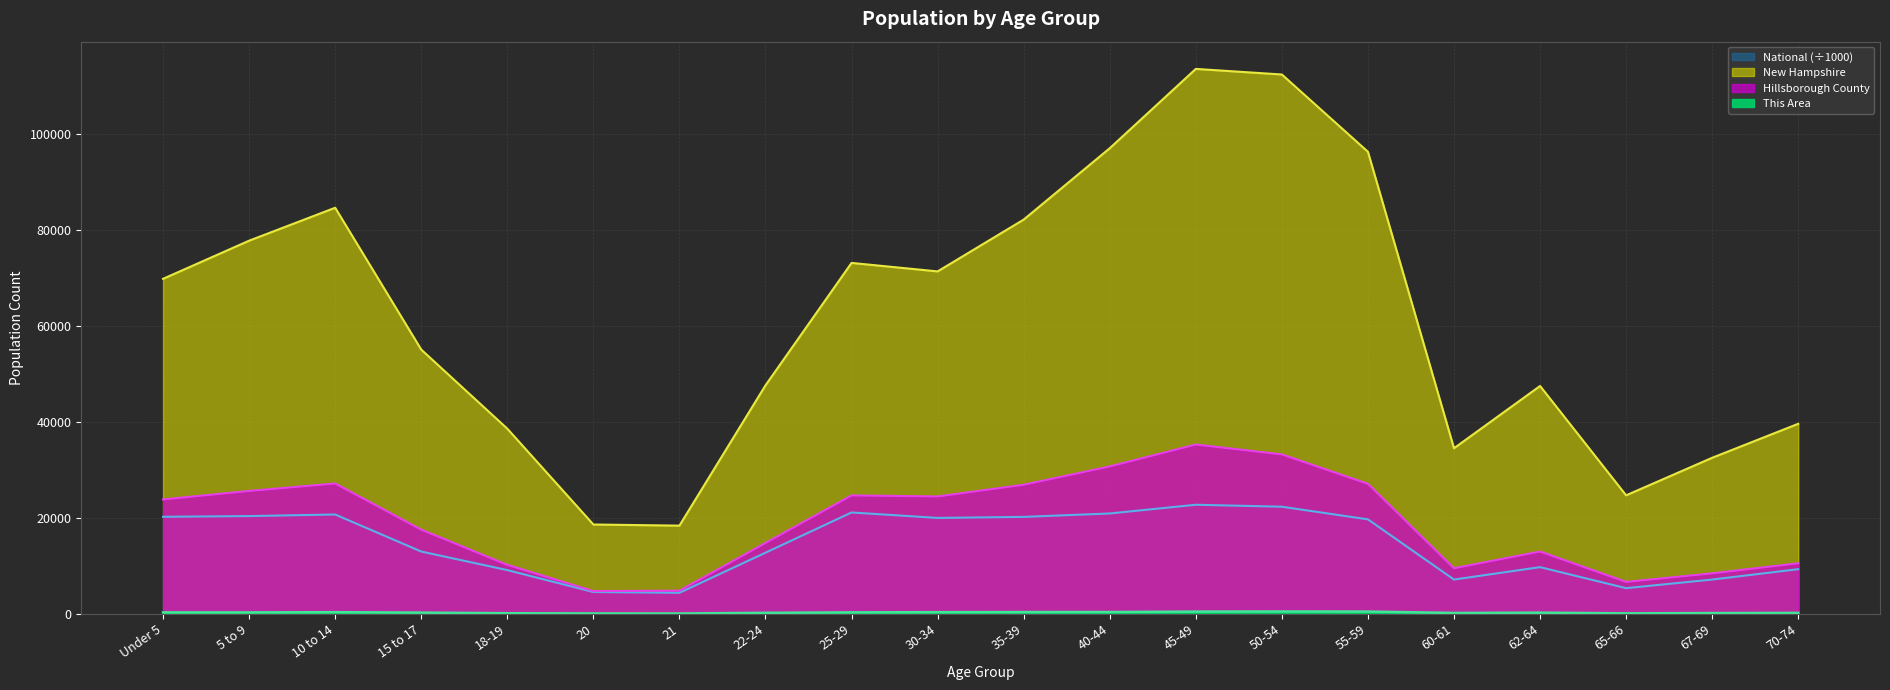

Rank the series at 40-44 from highest to lowest value.

New Hampshire, Hillsborough County, National, This Area